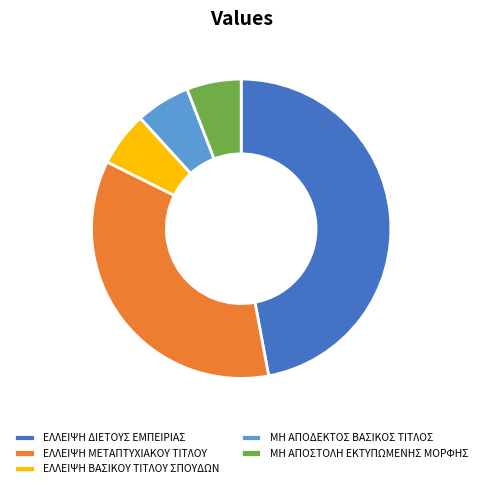

Is the sum of ΕΛΛΕΙΨΗ ΔΙΕΤΟΥΣ ΕΜΠΕΙΡΙΑΣ and ΜΗ ΑΠΟΣΤΟΛΗ ΕΚΤΥΠΩΜΕΝΗΣ ΜΟΡΦΗΣ greater than half?

Yes